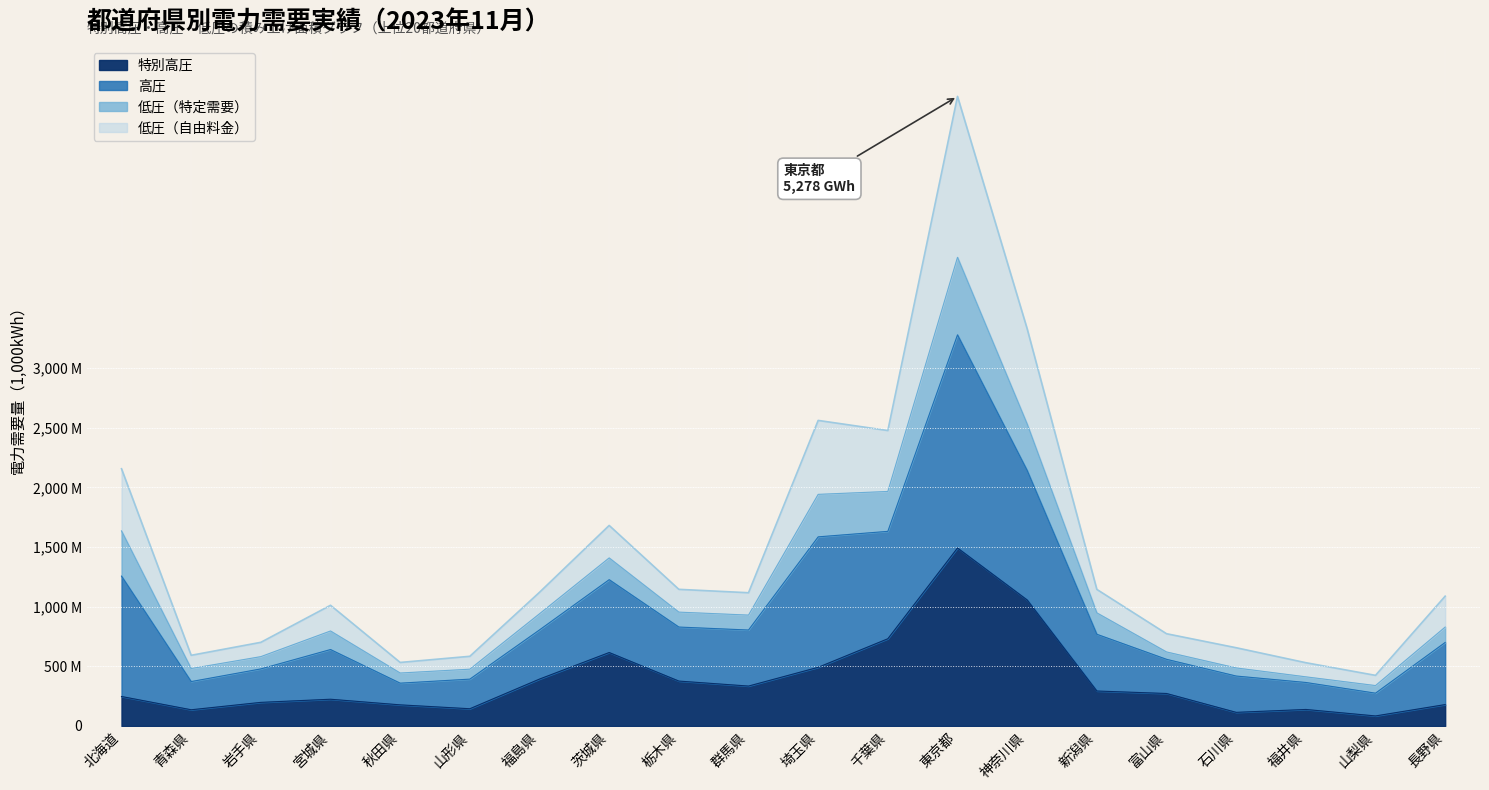

Does the chart display data point markers on the line(s)?

No